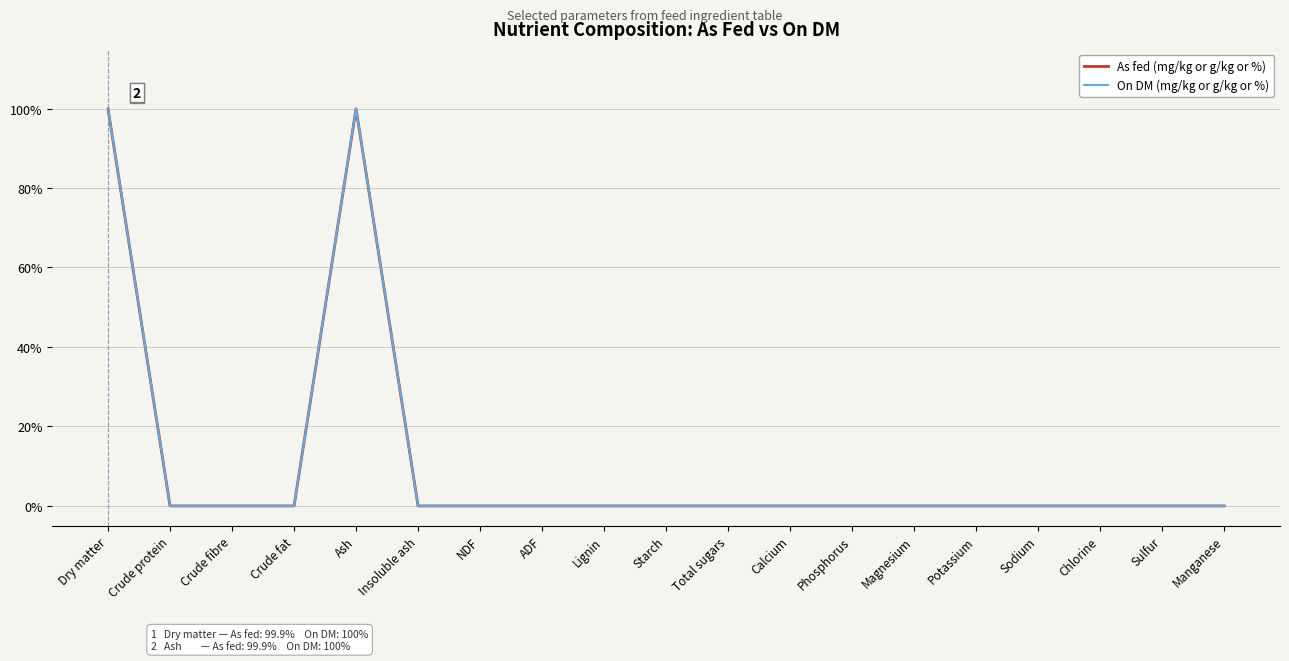

Reading left to right, extract all data points from this chart.

As fed (mg/kg or g/kg or %): 99.9	0.0	0.0	0.0	99.9	0.0	0.0	0.0	0.0	0.0	0.0	0.0	0.0	0.0	0.0	0.0	0.0	0.0	0.0
On DM (mg/kg or g/kg or %): 100.0	0.0	0.0	0.0	100.0	0.0	0.0	0.0	0.0	0.0	0.0	0.0	0.0	0.0	0.0	0.0	0.0	0.0	0.0